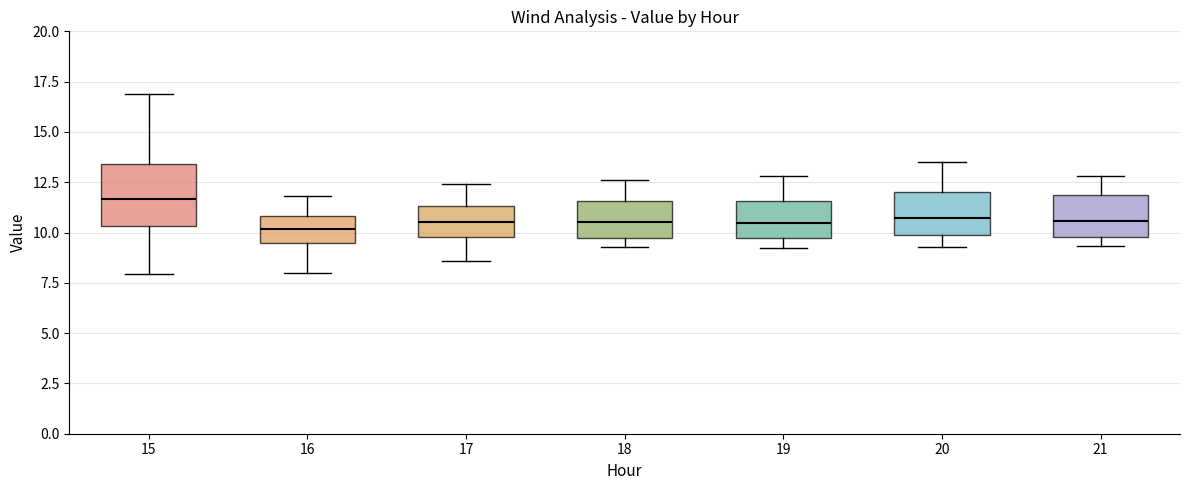

Reading left to right, transcribe this box plot: for each box, give where its median line is, the range the box spans, and where its two whiskers end, as read against the y-axis. The values are not printed on the chart, so give them approximately, as read against the axis.

15: median 11.5, box 10.5 to 13.5, whiskers 8.0 to 17.0
16: median 10.0, box 9.5 to 11.0, whiskers 8.0 to 12.0
17: median 10.5, box 10.0 to 11.5, whiskers 8.5 to 12.5
18: median 10.5, box 9.5 to 11.5, whiskers 9.5 (just below the box's lower edge) to 12.5
19: median 10.5, box 9.5 to 11.5, whiskers 9.5 (just below the box's lower edge) to 13.0
20: median 10.5, box 10.0 to 12.0, whiskers 9.5 to 13.5
21: median 10.5, box 10.0 to 12.0, whiskers 9.5 to 13.0